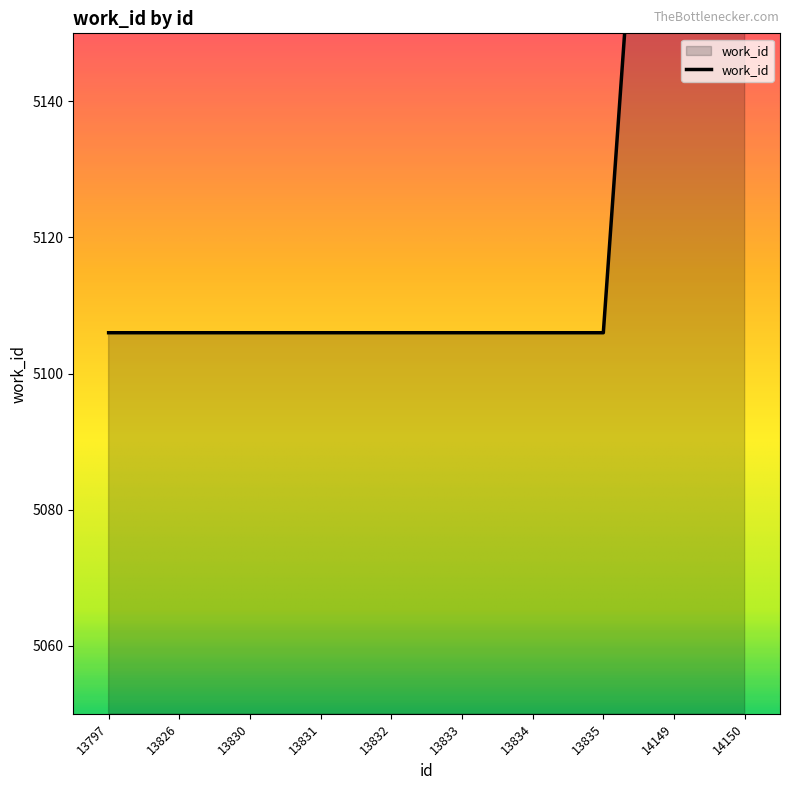

Which category has the highest value across all series?

14149